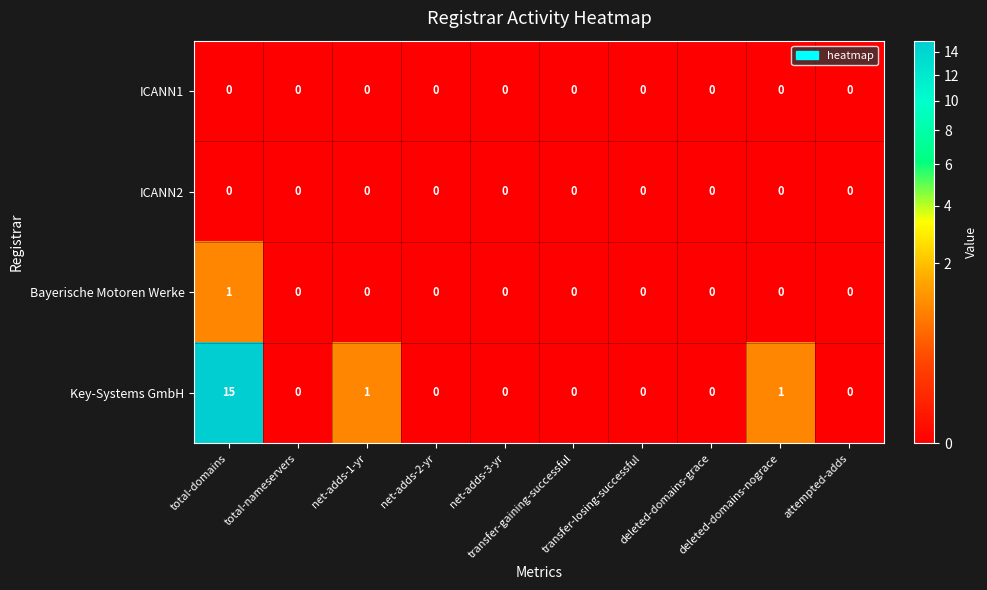

What is the greatest value displayed?

15